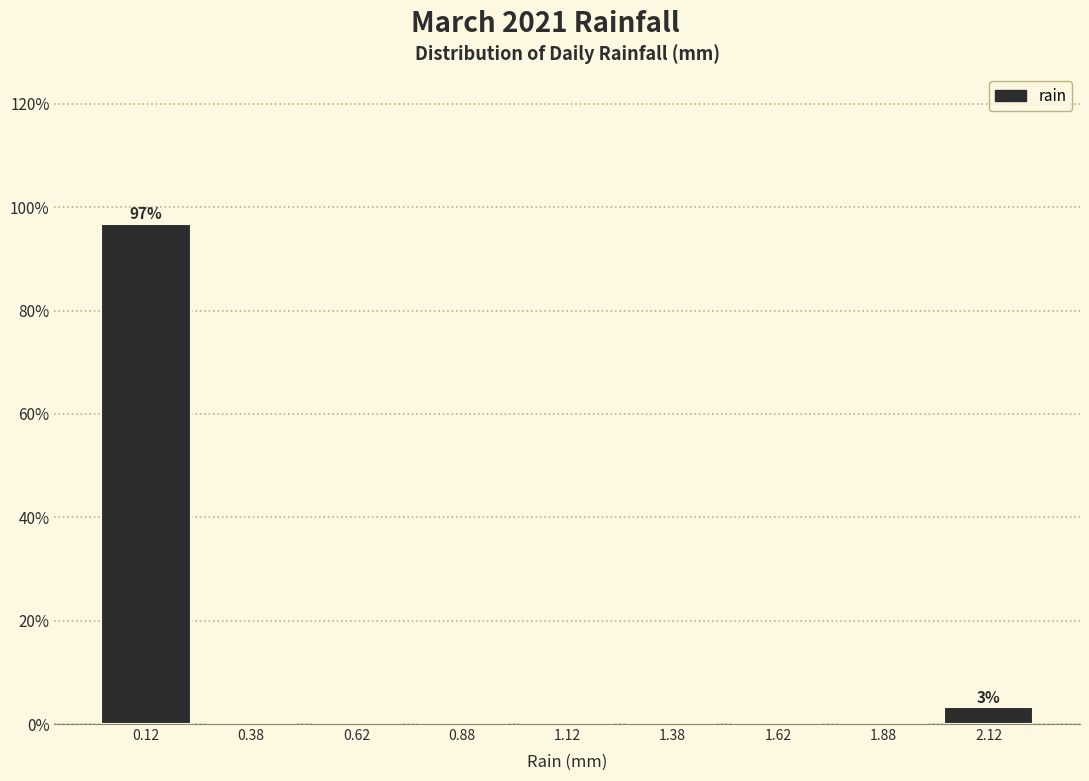

Over which range of the x-axis is the bar tallest?

0.00 to 0.25